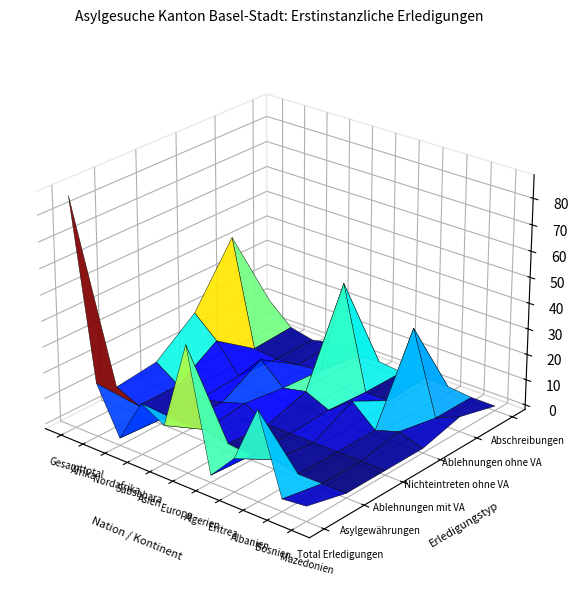

Reading left to right, transcribe all the data shown in this chart.

Total Erledigungen: Gesamttotal=87	Afrika=19	Nordafrika=1	Subsahara=18	Asien=13	Europa=47	Algerien=1	Eritrea=11	Albanien=33	Bosnien=3	Mazedonien=4
Asylgewährungen: Gesamttotal=6	Afrika=2	Nordafrika=0	Subsahara=2	Asien=3	Europa=1	Algerien=0	Eritrea=2	Albanien=0	Bosnien=0	Mazedonien=0
Ablehnungen mit VA: Gesamttotal=8	Afrika=2	Nordafrika=0	Subsahara=2	Asien=5	Europa=0	Algerien=0	Eritrea=0	Albanien=0	Bosnien=0	Mazedonien=0
Nichteintreten ohne VA: Gesamttotal=20	Afrika=12	Nordafrika=1	Subsahara=11	Asien=3	Europa=5	Algerien=1	Eritrea=8	Albanien=0	Bosnien=3	Mazedonien=0
Ablehnungen ohne VA: Gesamttotal=43	Afrika=1	Nordafrika=0	Subsahara=1	Asien=2	Europa=40	Algerien=0	Eritrea=0	Albanien=32	Bosnien=0	Mazedonien=4
Abschreibungen: Gesamttotal=10	Afrika=2	Nordafrika=0	Subsahara=2	Asien=0	Europa=1	Algerien=0	Eritrea=1	Albanien=1	Bosnien=0	Mazedonien=0